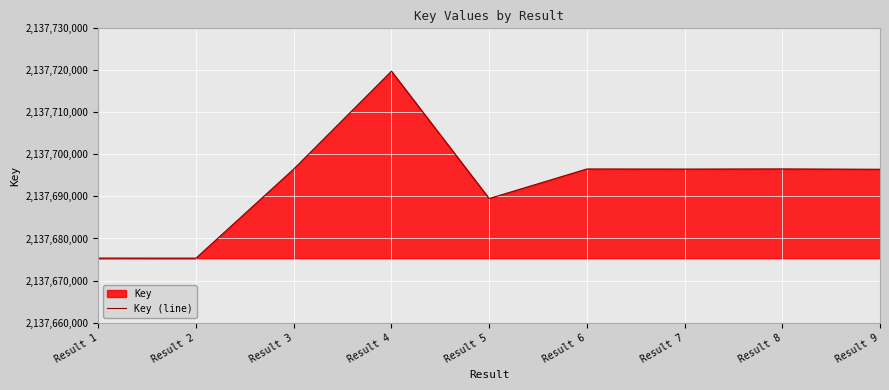

How many data points does each series have?

9